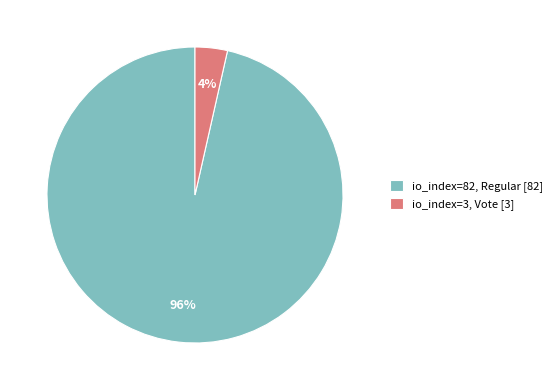

To the nearest percent, what percentage of the pie is io_index=3, Vote [3]?

4%